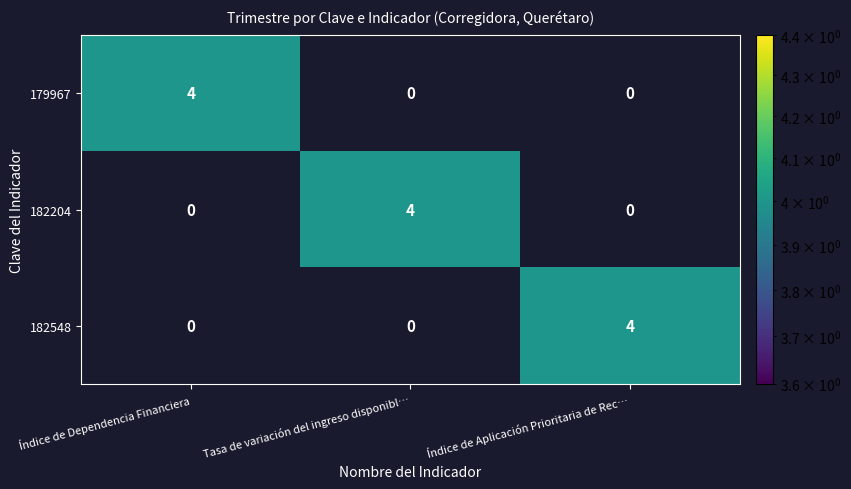

The value of 179967 at Índice de Aplicación Prioritaria de Rec… is 0. True or false?

True